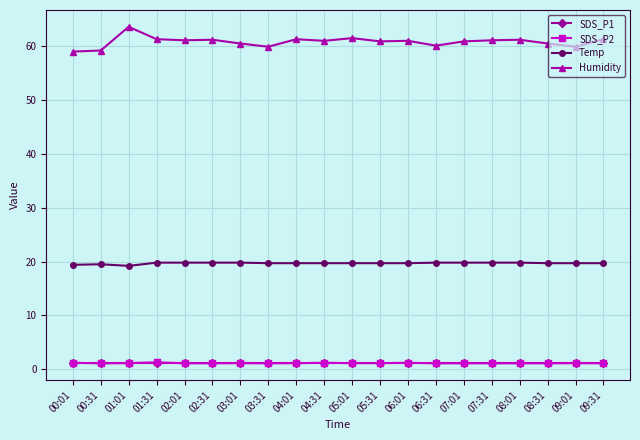

What are all the series names shown in the legend?

SDS_P1, SDS_P2, Temp, Humidity